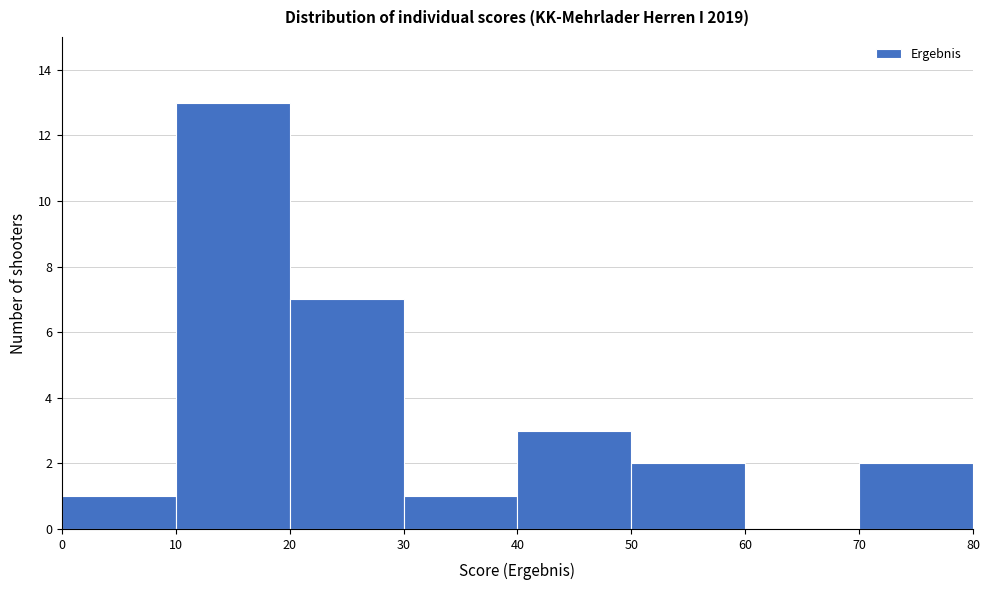

Which range on the x-axis has the tallest bar?

10 to 20